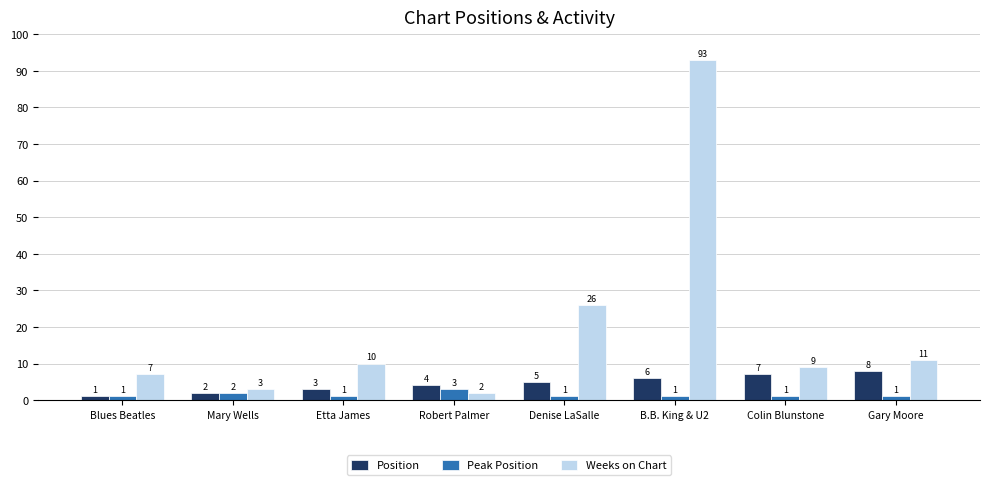

What is the approximate value of Weeks on Chart at Denise LaSalle, to the nearest 10?

30